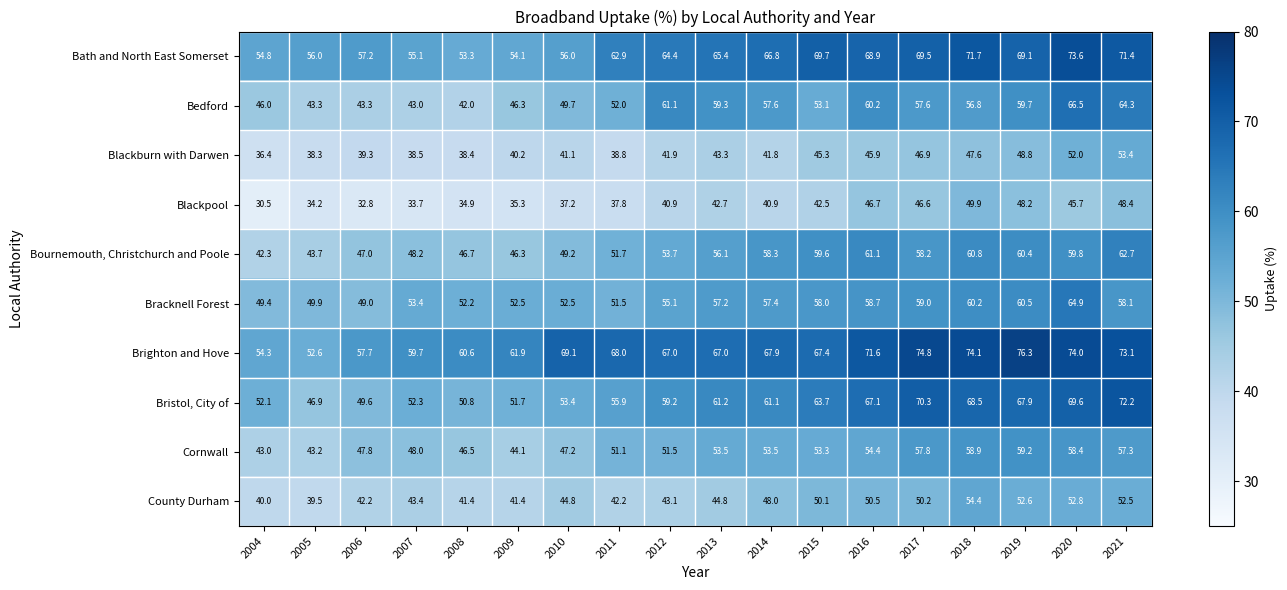

Where is Bournemouth, Christchurch and Poole nearest to the value 52?

2011